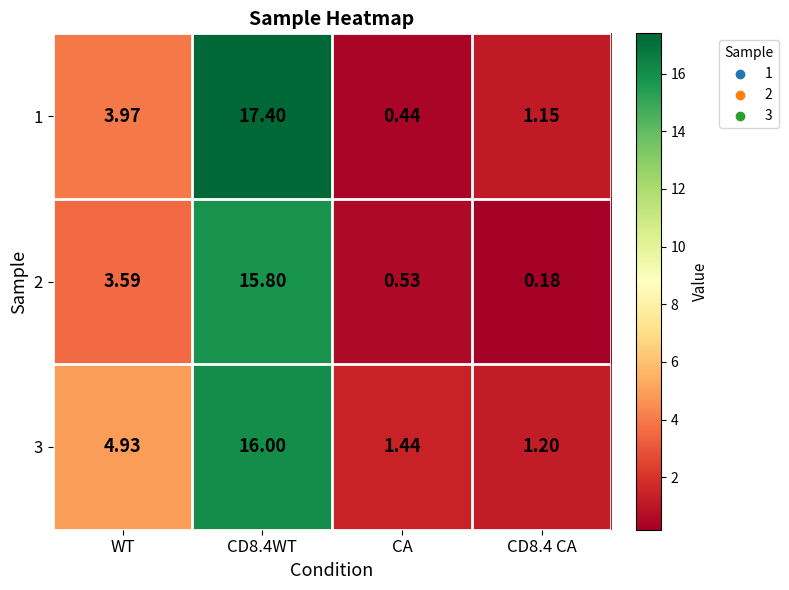

Rank the series by their maximum value, from highest to lowest.

1, 3, 2